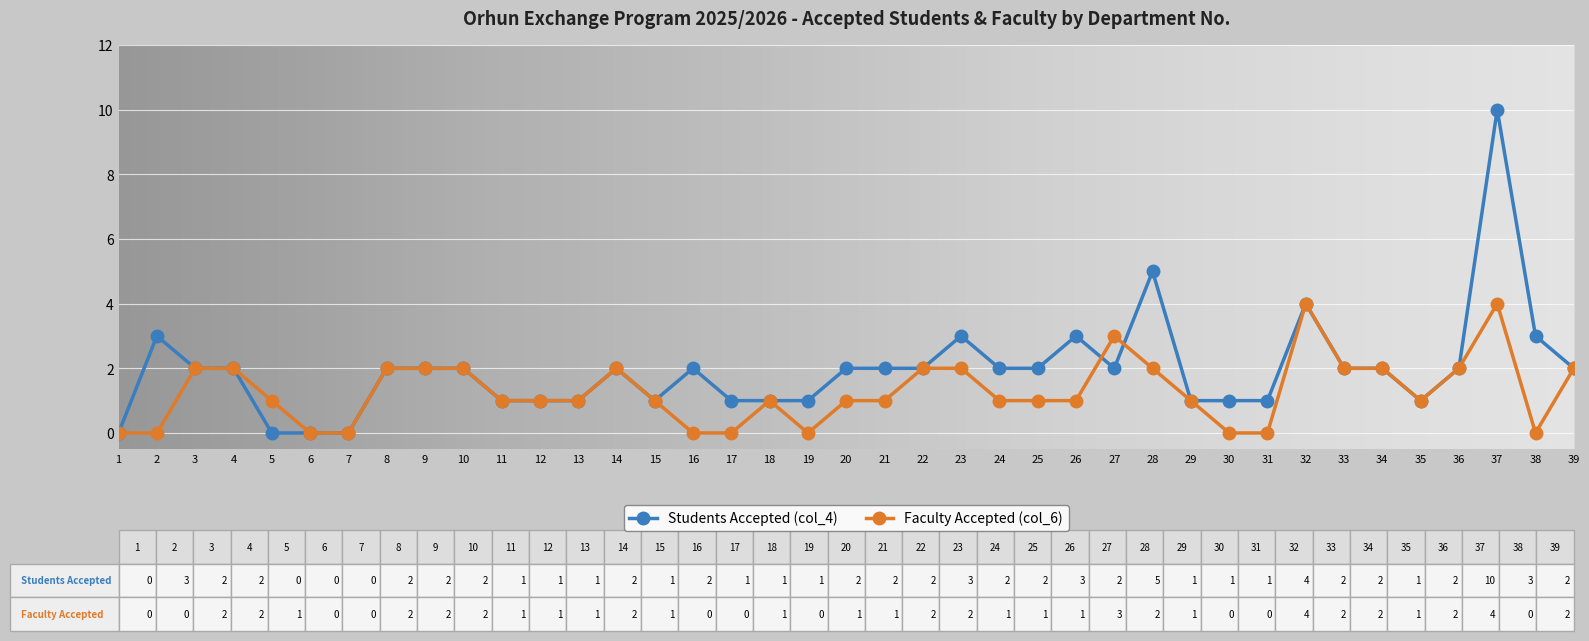

At which category is the sum across all series the highest?

37